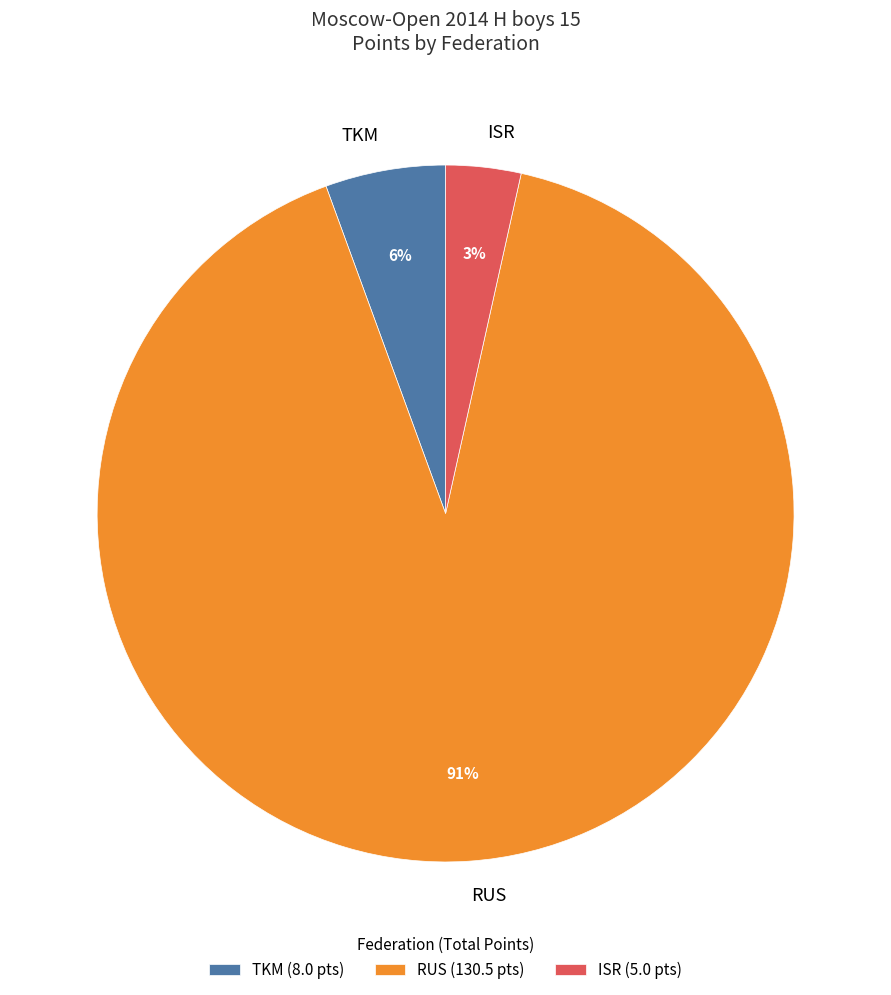

To the nearest percent, what is the average slice percentage?

33%